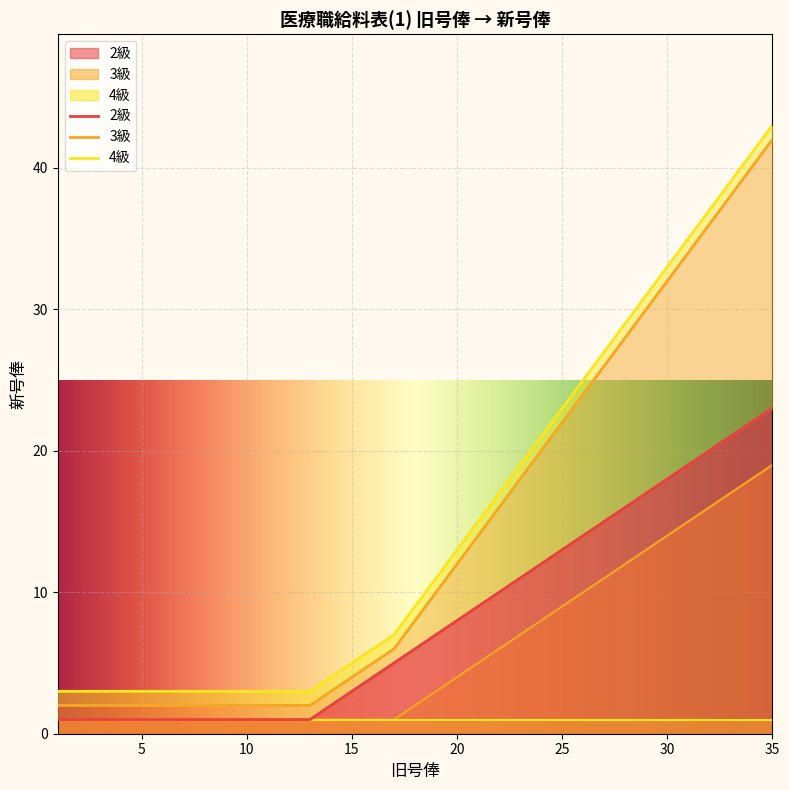

True or false: 3級 has more than 0 interior local peaks.

False